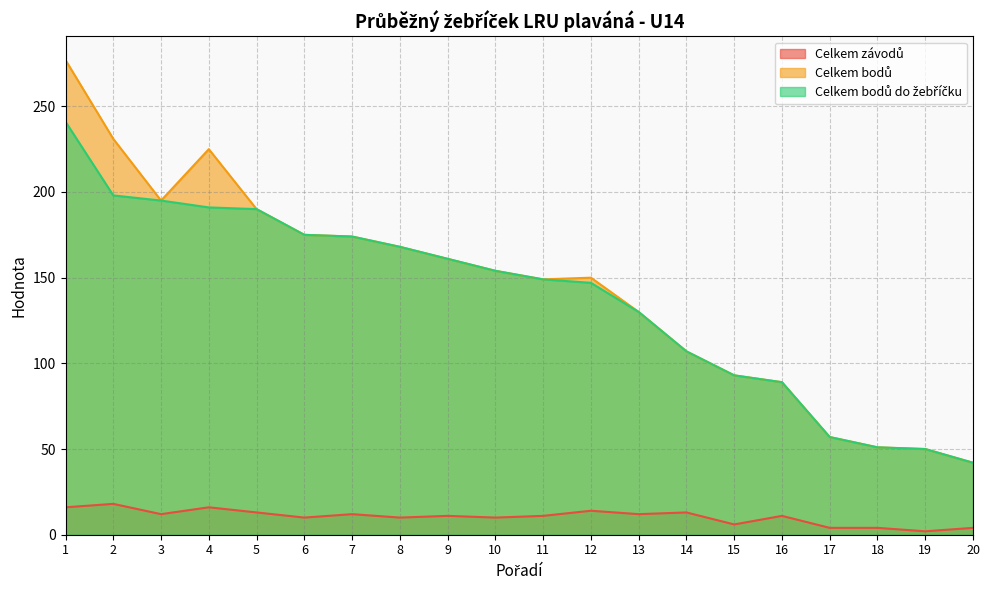

True or false: Celkem bodů has more than 2 points higher than both neighbors.

False